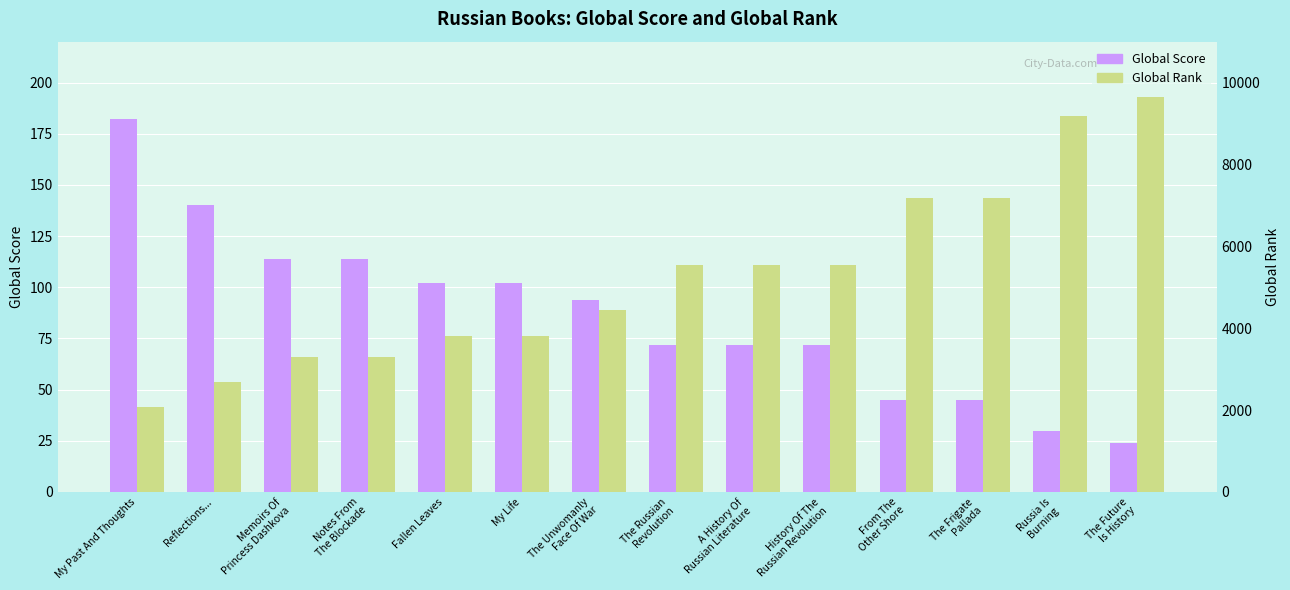

Is it true that Global Rank equals 1599 at My Life?

False